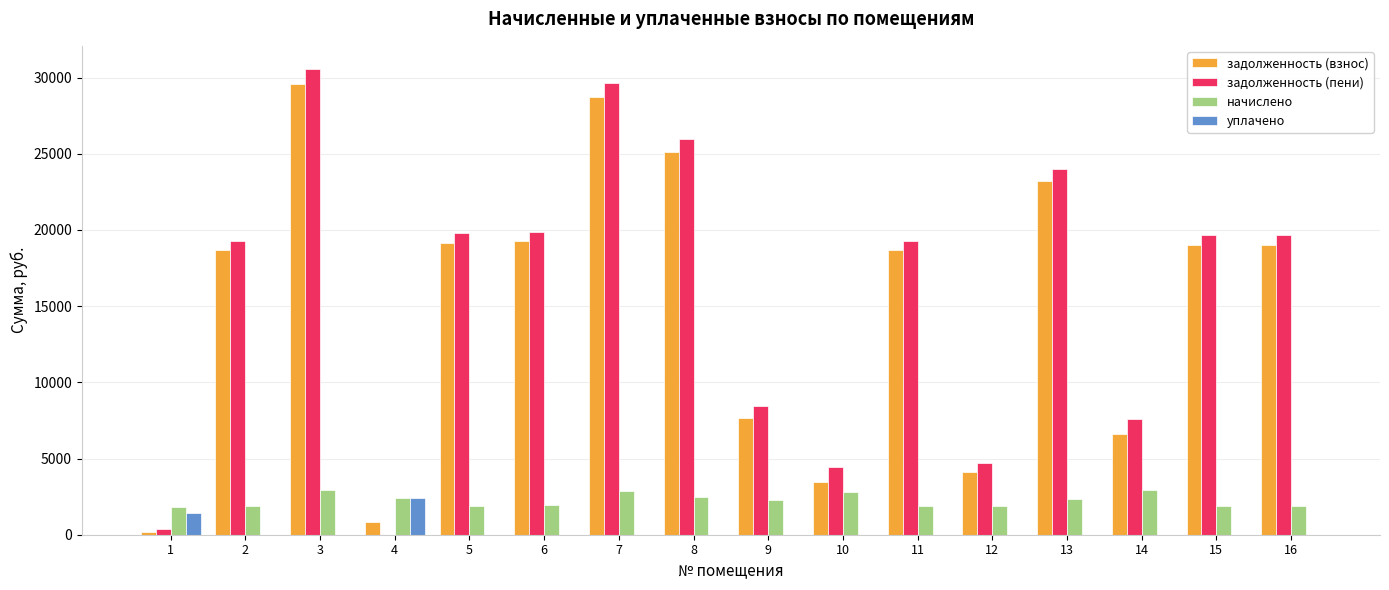

Which series has the widest spread of values?

задолженность (пени)